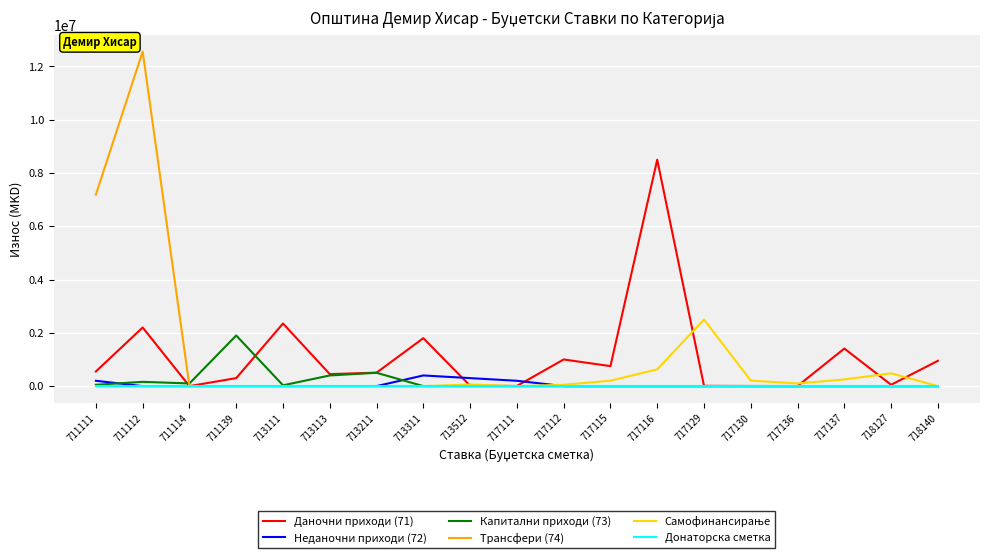

What is the greatest value displayed?

12562017